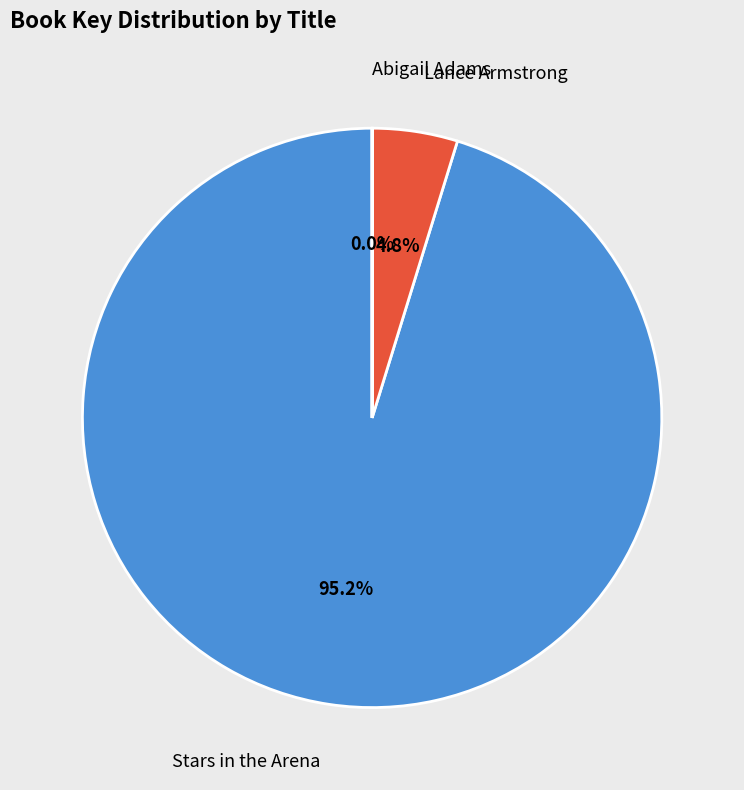

Does Lance Armstrong represent more than half of the total?

No